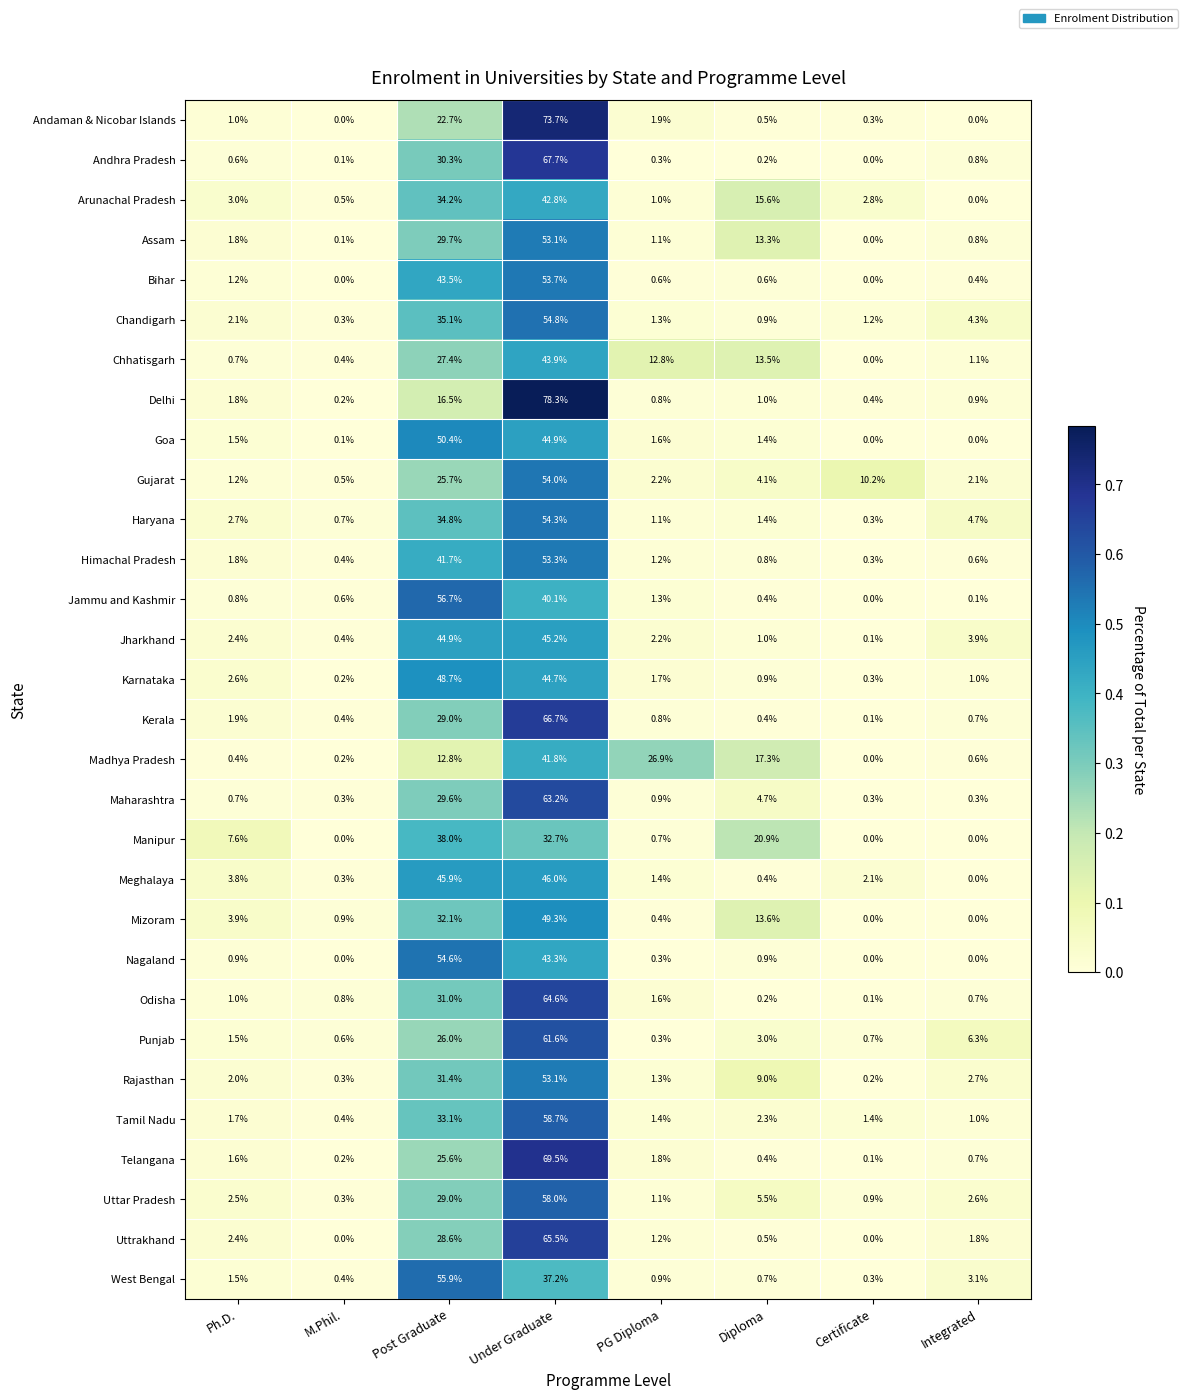

At which category does the chart reach its peak across all series?

Under Graduate